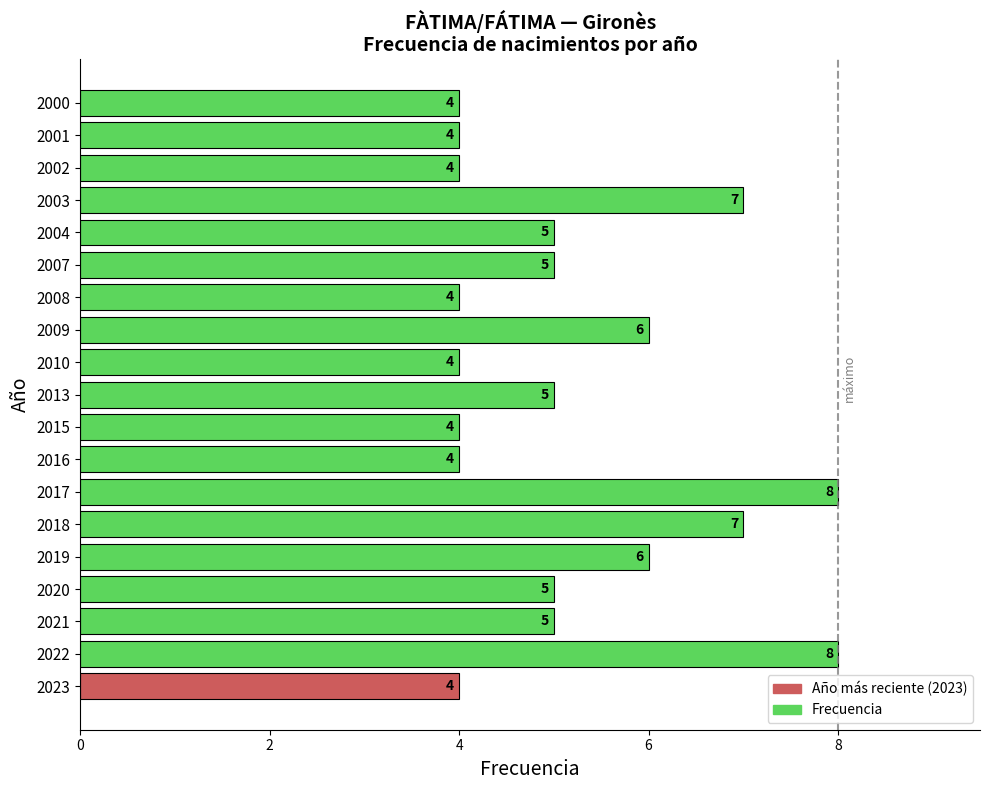

How many data points are less than 5?

8